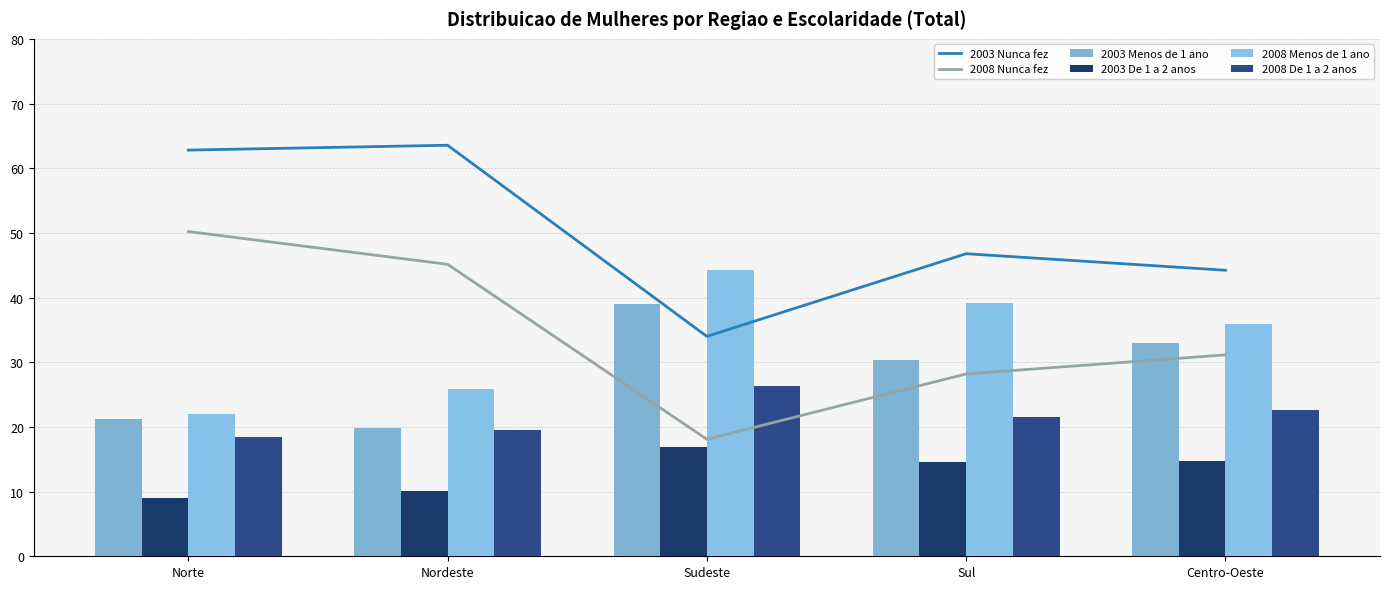

What is the sum of all 2008 Nunca fez values?

172.8